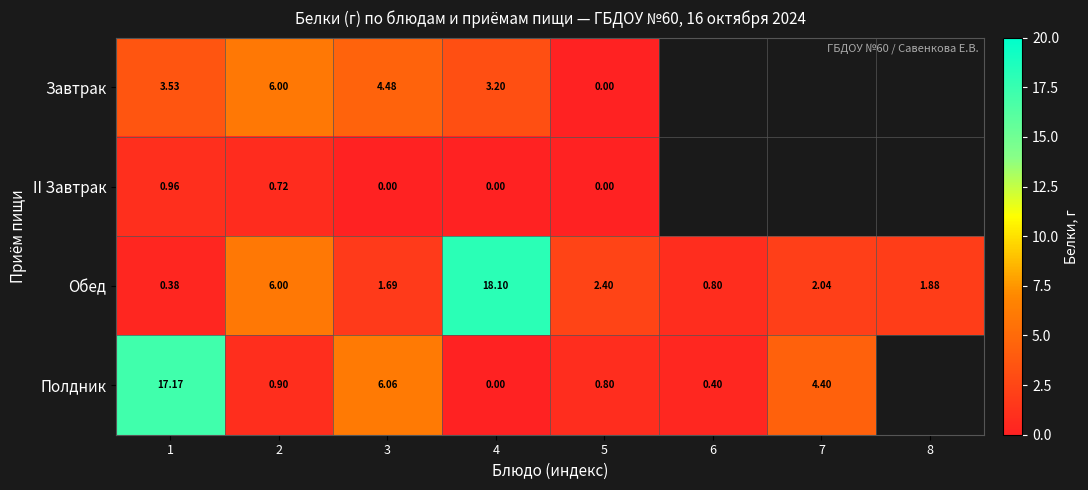

At 3, list the series in order from smallest to largest.

II Завтрак, Обед, Завтрак, Полдник